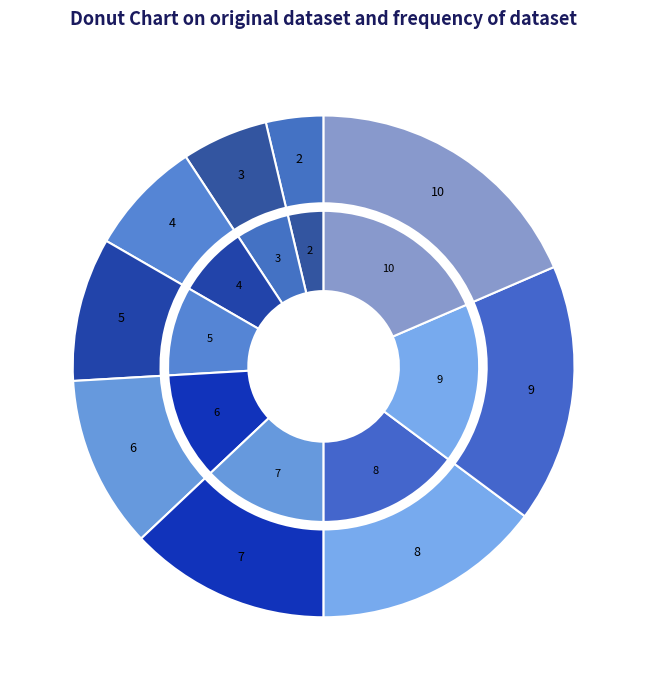

To the nearest percent, what is the average slice percentage?

11%